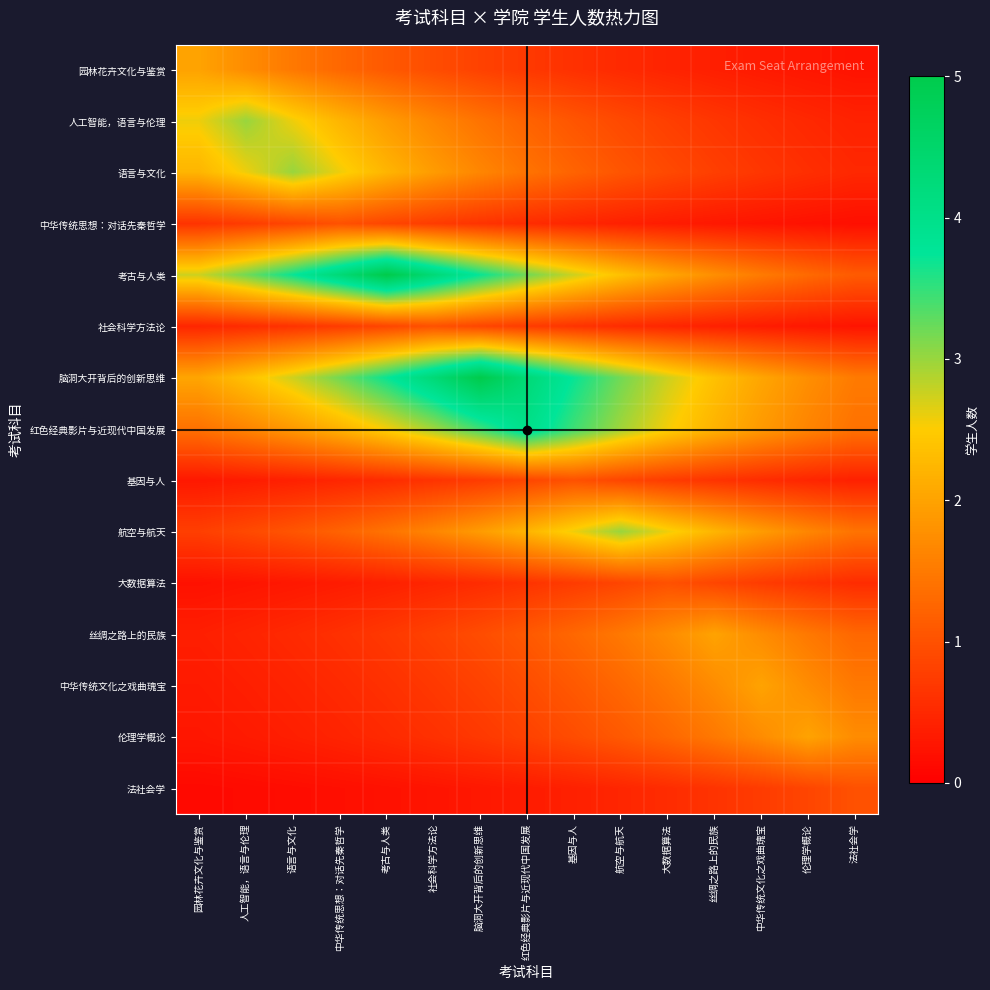

Reading left to right, list all the values displayed in this chart.

园林花卉文化与鉴赏: 园林花卉文化与鉴赏=2.0	人工智能，语言与伦理=1.7	语言与文化=1.5	中华传统思想：对话先秦哲学=1.3	考古与人类=1.1	社会科学方法论=0.9	脑洞大开背后的创新思维=0.8	红色经典影片与近现代中国发展=0.7	基因与人=0.6	航空与航天=0.5	大数据算法=0.4	丝绸之路上的民族=0.4	中华传统文化之戏曲瑰宝=0.3	伦理学概论=0.3	法社会学=0.2
人工智能，语言与伦理: 园林花卉文化与鉴赏=2.6	人工智能，语言与伦理=3.0	语言与文化=2.6	中华传统思想：对话先秦哲学=2.2	考古与人类=1.9	社会科学方法论=1.6	脑洞大开背后的创新思维=1.4	红色经典影片与近现代中国发展=1.2	基因与人=1.0	航空与航天=0.9	大数据算法=0.8	丝绸之路上的民族=0.7	中华传统文化之戏曲瑰宝=0.6	伦理学概论=0.5	法社会学=0.4
语言与文化: 园林花卉文化与鉴赏=2.2	人工智能，语言与伦理=2.6	语言与文化=3.0	中华传统思想：对话先秦哲学=2.6	考古与人类=2.2	社会科学方法论=1.9	脑洞大开背后的创新思维=1.6	红色经典影片与近现代中国发展=1.4	基因与人=1.2	航空与航天=1.0	大数据算法=0.9	丝绸之路上的民族=0.8	中华传统文化之戏曲瑰宝=0.7	伦理学概论=0.6	法社会学=0.5
中华传统思想：对话先秦哲学: 园林花卉文化与鉴赏=0.6	人工智能，语言与伦理=0.7	语言与文化=0.9	中华传统思想：对话先秦哲学=1.0	考古与人类=0.9	社会科学方法论=0.7	脑洞大开背后的创新思维=0.6	红色经典影片与近现代中国发展=0.5	基因与人=0.5	航空与航天=0.4	大数据算法=0.3	丝绸之路上的民族=0.3	中华传统文化之戏曲瑰宝=0.3	伦理学概论=0.2	法社会学=0.2
考古与人类: 园林花卉文化与鉴赏=2.7	人工智能，语言与伦理=3.2	语言与文化=3.7	中华传统思想：对话先秦哲学=4.3	考古与人类=5.0	社会科学方法论=4.3	脑洞大开背后的创新思维=3.7	红色经典影片与近现代中国发展=3.2	基因与人=2.7	航空与航天=2.4	大数据算法=2.0	丝绸之路上的民族=1.7	中华传统文化之戏曲瑰宝=1.5	伦理学概论=1.3	法社会学=1.1
社会科学方法论: 园林花卉文化与鉴赏=0.5	人工智能，语言与伦理=0.5	语言与文化=0.6	中华传统思想：对话先秦哲学=0.7	考古与人类=0.9	社会科学方法论=1.0	脑洞大开背后的创新思维=0.9	红色经典影片与近现代中国发展=0.7	基因与人=0.6	航空与航天=0.5	大数据算法=0.5	丝绸之路上的民族=0.4	中华传统文化之戏曲瑰宝=0.3	伦理学概论=0.3	法社会学=0.3
脑洞大开背后的创新思维: 园林花卉文化与鉴赏=2.0	人工智能，语言与伦理=2.4	语言与文化=2.7	中华传统思想：对话先秦哲学=3.2	考古与人类=3.7	社会科学方法论=4.3	脑洞大开背后的创新思维=5.0	红色经典影片与近现代中国发展=4.3	基因与人=3.7	航空与航天=3.2	大数据算法=2.7	丝绸之路上的民族=2.4	中华传统文化之戏曲瑰宝=2.0	伦理学概论=1.7	法社会学=1.5
红色经典影片与近现代中国发展: 园林花卉文化与鉴赏=1.4	人工智能，语言与伦理=1.6	语言与文化=1.9	中华传统思想：对话先秦哲学=2.2	考古与人类=2.6	社会科学方法论=3.0	脑洞大开背后的创新思维=3.4	红色经典影片与近现代中国发展=4.0	基因与人=3.4	航空与航天=3.0	大数据算法=2.6	丝绸之路上的民族=2.2	中华传统文化之戏曲瑰宝=1.9	伦理学概论=1.6	法社会学=1.4
基因与人: 园林花卉文化与鉴赏=0.3	人工智能，语言与伦理=0.3	语言与文化=0.4	中华传统思想：对话先秦哲学=0.5	考古与人类=0.5	社会科学方法论=0.6	脑洞大开背后的创新思维=0.7	红色经典影片与近现代中国发展=0.9	基因与人=1.0	航空与航天=0.9	大数据算法=0.7	丝绸之路上的民族=0.6	中华传统文化之戏曲瑰宝=0.5	伦理学概论=0.5	法社会学=0.4
航空与航天: 园林花卉文化与鉴赏=0.8	人工智能，语言与伦理=0.9	语言与文化=1.0	中华传统思想：对话先秦哲学=1.2	考古与人类=1.4	社会科学方法论=1.6	脑洞大开背后的创新思维=1.9	红色经典影片与近现代中国发展=2.2	基因与人=2.6	航空与航天=3.0	大数据算法=2.6	丝绸之路上的民族=2.2	中华传统文化之戏曲瑰宝=1.9	伦理学概论=1.6	法社会学=1.4
大数据算法: 园林花卉文化与鉴赏=0.2	人工智能，语言与伦理=0.3	语言与文化=0.3	中华传统思想：对话先秦哲学=0.3	考古与人类=0.4	社会科学方法论=0.5	脑洞大开背后的创新思维=0.5	红色经典影片与近现代中国发展=0.6	基因与人=0.7	航空与航天=0.9	大数据算法=1.0	丝绸之路上的民族=0.9	中华传统文化之戏曲瑰宝=0.7	伦理学概论=0.6	法社会学=0.5
丝绸之路上的民族: 园林花卉文化与鉴赏=0.4	人工智能，语言与伦理=0.4	语言与文化=0.5	中华传统思想：对话先秦哲学=0.6	考古与人类=0.7	社会科学方法论=0.8	脑洞大开背后的创新思维=0.9	红色经典影片与近现代中国发展=1.1	基因与人=1.3	航空与航天=1.5	大数据算法=1.7	丝绸之路上的民族=2.0	中华传统文化之戏曲瑰宝=1.7	伦理学概论=1.5	法社会学=1.3
中华传统文化之戏曲瑰宝: 园林花卉文化与鉴赏=0.3	人工智能，语言与伦理=0.4	语言与文化=0.4	中华传统思想：对话先秦哲学=0.5	考古与人类=0.6	社会科学方法论=0.7	脑洞大开背后的创新思维=0.8	红色经典影片与近现代中国发展=0.9	基因与人=1.1	航空与航天=1.3	大数据算法=1.5	丝绸之路上的民族=1.7	中华传统文化之戏曲瑰宝=2.0	伦理学概论=1.7	法社会学=1.5
伦理学概论: 园林花卉文化与鉴赏=0.3	人工智能，语言与伦理=0.3	语言与文化=0.4	中华传统思想：对话先秦哲学=0.4	考古与人类=0.5	社会科学方法论=0.6	脑洞大开背后的创新思维=0.7	红色经典影片与近现代中国发展=0.8	基因与人=0.9	航空与航天=1.1	大数据算法=1.3	丝绸之路上的民族=1.5	中华传统文化之戏曲瑰宝=1.7	伦理学概论=2.0	法社会学=1.7
法社会学: 园林花卉文化与鉴赏=0.1	人工智能，语言与伦理=0.1	语言与文化=0.2	中华传统思想：对话先秦哲学=0.2	考古与人类=0.2	社会科学方法论=0.3	脑洞大开背后的创新思维=0.3	红色经典影片与近现代中国发展=0.3	基因与人=0.4	航空与航天=0.5	大数据算法=0.5	丝绸之路上的民族=0.6	中华传统文化之戏曲瑰宝=0.7	伦理学概论=0.9	法社会学=1.0